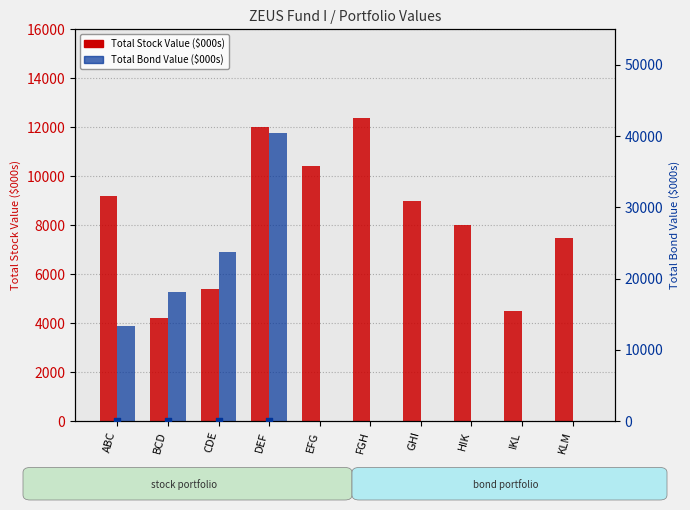

Which series reaches the maximum Y coordinate?

Total Bond Value ($000s)